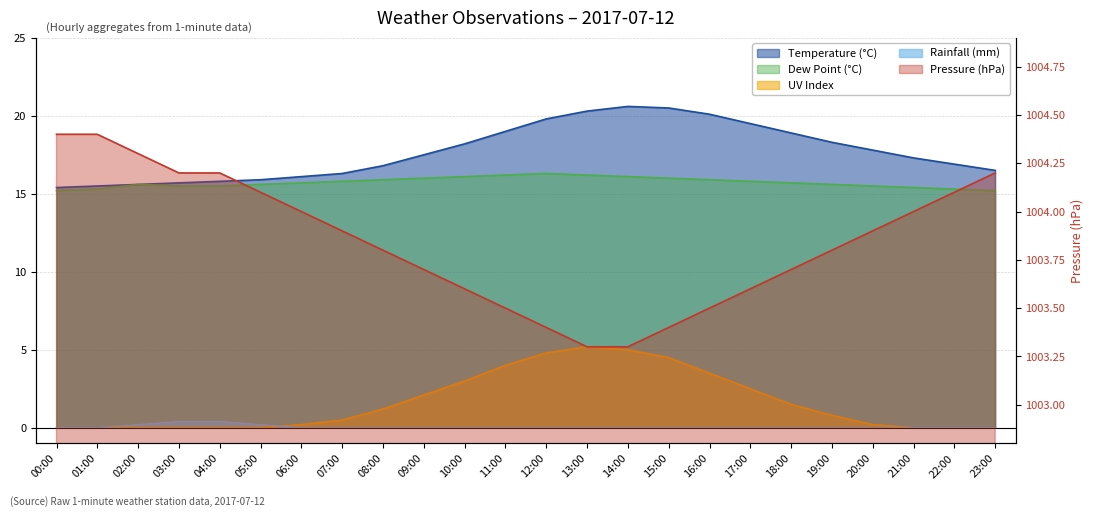

Reading left to right, what are all the values shown in this chart?

temp: 00:00=15.4	01:00=15.5	02:00=15.6	03:00=15.7	04:00=15.8	05:00=15.9	06:00=16.1	07:00=16.3	08:00=16.8	09:00=17.5	10:00=18.2	11:00=19.0	12:00=19.8	13:00=20.3	14:00=20.6	15:00=20.5	16:00=20.1	17:00=19.5	18:00=18.9	19:00=18.3	20:00=17.8	21:00=17.3	22:00=16.9	23:00=16.5
dp: 00:00=15.2	01:00=15.3	02:00=15.6	03:00=15.5	04:00=15.5	05:00=15.6	06:00=15.7	07:00=15.8	08:00=15.9	09:00=16.0	10:00=16.1	11:00=16.2	12:00=16.3	13:00=16.2	14:00=16.1	15:00=16.0	16:00=15.9	17:00=15.8	18:00=15.7	19:00=15.6	20:00=15.5	21:00=15.4	22:00=15.3	23:00=15.2
rain_mm: 00:00=0.0	01:00=0.0	02:00=0.2	03:00=0.4	04:00=0.4	05:00=0.2	06:00=0.0	07:00=0.0	08:00=0.0	09:00=0.0	10:00=0.0	11:00=0.0	12:00=0.0	13:00=0.0	14:00=0.0	15:00=0.0	16:00=0.0	17:00=0.0	18:00=0.0	19:00=0.0	20:00=0.0	21:00=0.0	22:00=0.0	23:00=0.0
uv: 00:00=0.0	01:00=0.0	02:00=0.0	03:00=0.0	04:00=0.0	05:00=0.0	06:00=0.2	07:00=0.5	08:00=1.2	09:00=2.1	10:00=3.0	11:00=4.0	12:00=4.8	13:00=5.2	14:00=5.0	15:00=4.5	16:00=3.5	17:00=2.5	18:00=1.5	19:00=0.8	20:00=0.2	21:00=0.0	22:00=0.0	23:00=0.0
mb: 00:00=1004.4	01:00=1004.4	02:00=1004.3	03:00=1004.2	04:00=1004.2	05:00=1004.1	06:00=1004.0	07:00=1003.9	08:00=1003.8	09:00=1003.7	10:00=1003.6	11:00=1003.5	12:00=1003.4	13:00=1003.3	14:00=1003.3	15:00=1003.4	16:00=1003.5	17:00=1003.6	18:00=1003.7	19:00=1003.8	20:00=1003.9	21:00=1004.0	22:00=1004.1	23:00=1004.2